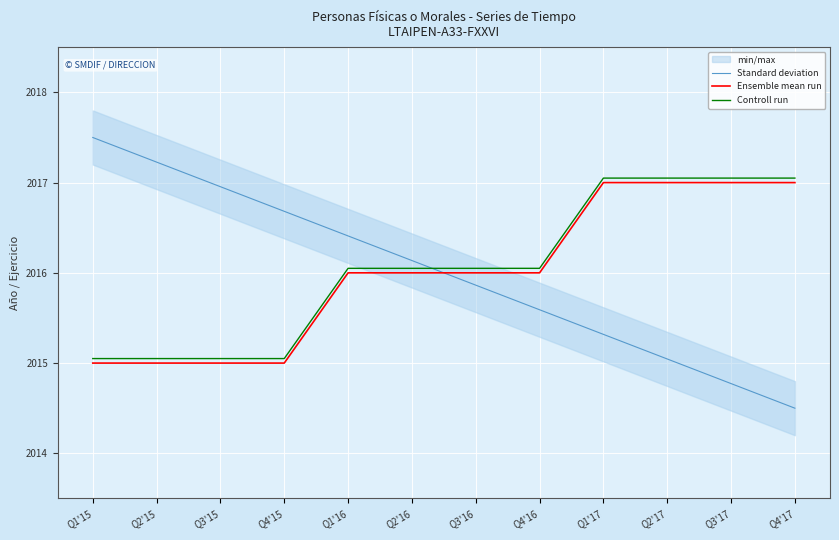

At which category is the sum across all series the highest?

Q1'17